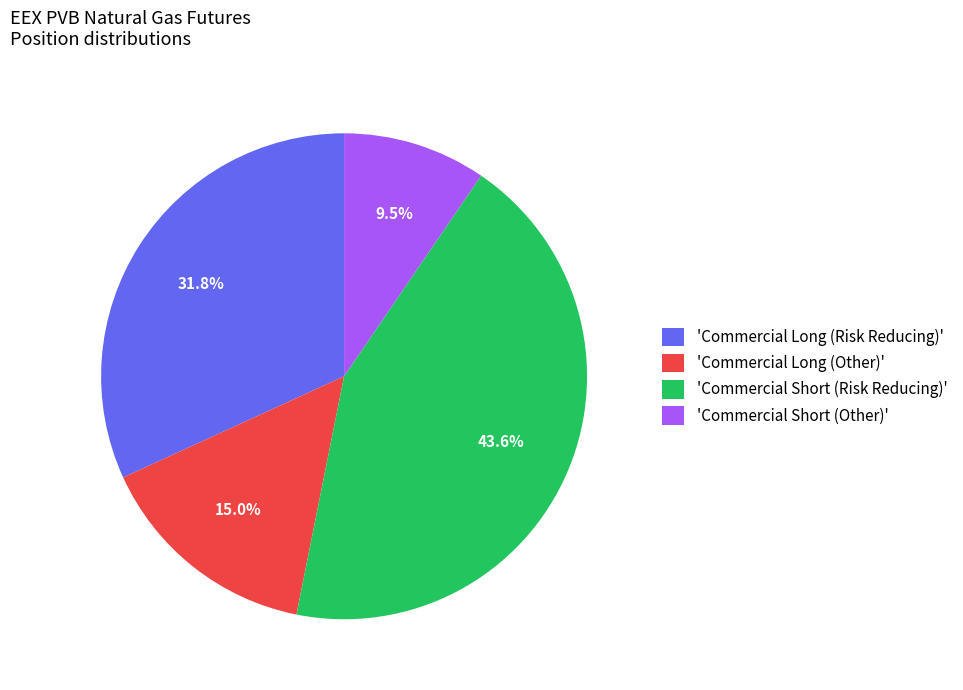

Is there a majority slice in this chart?

No